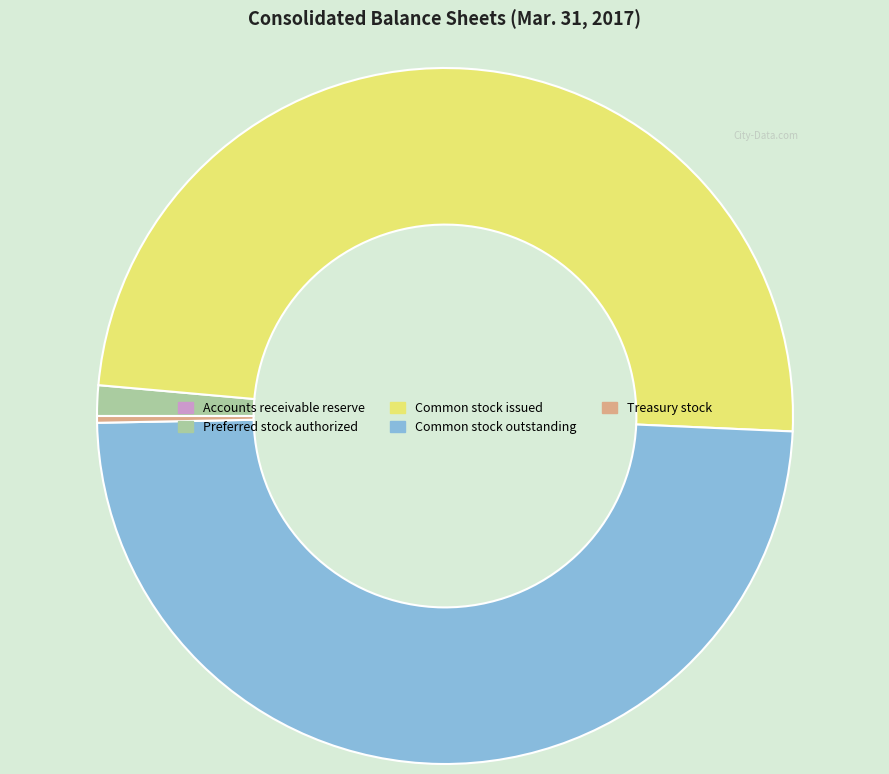

Is the sum of Common stock issued and Common stock outstanding greater than half?

Yes